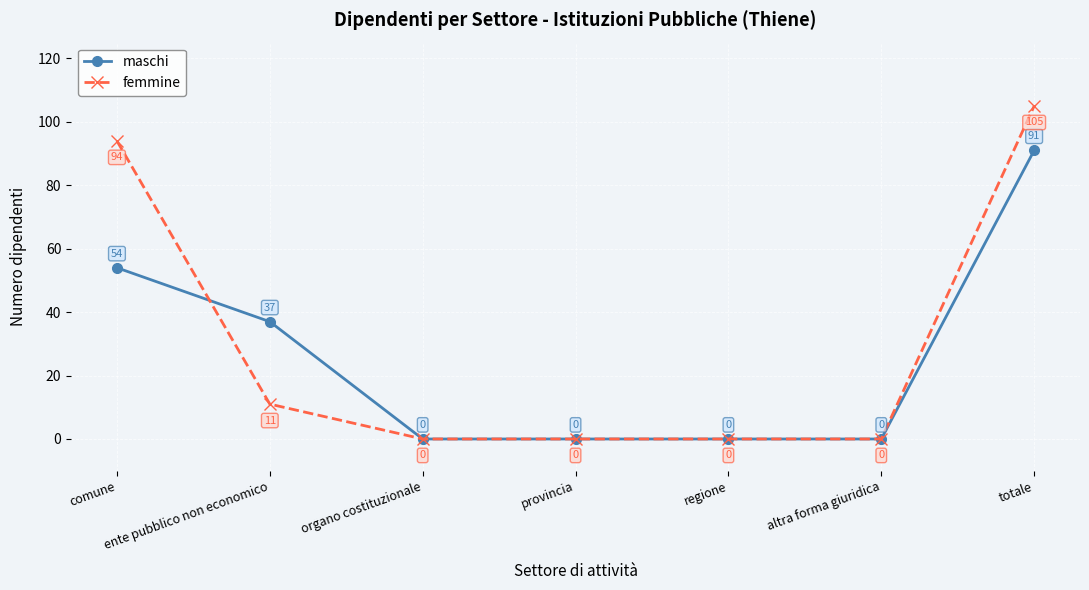

Count the number of data series in this chart.

2